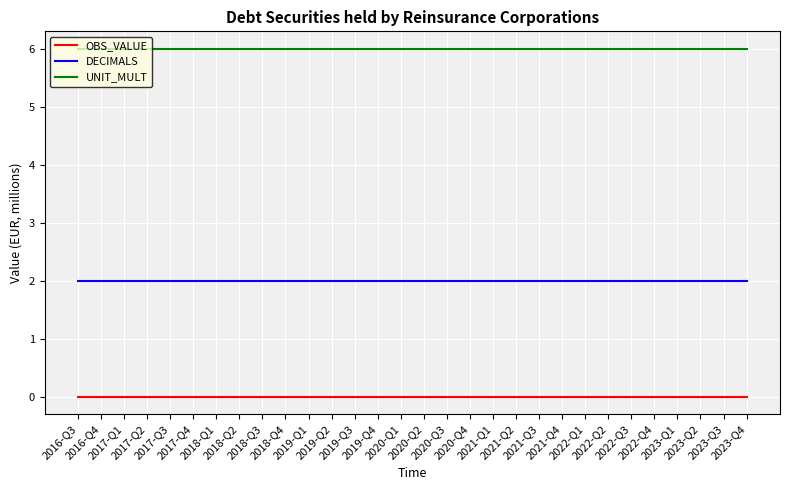

What is the minimum value for UNIT_MULT?

6